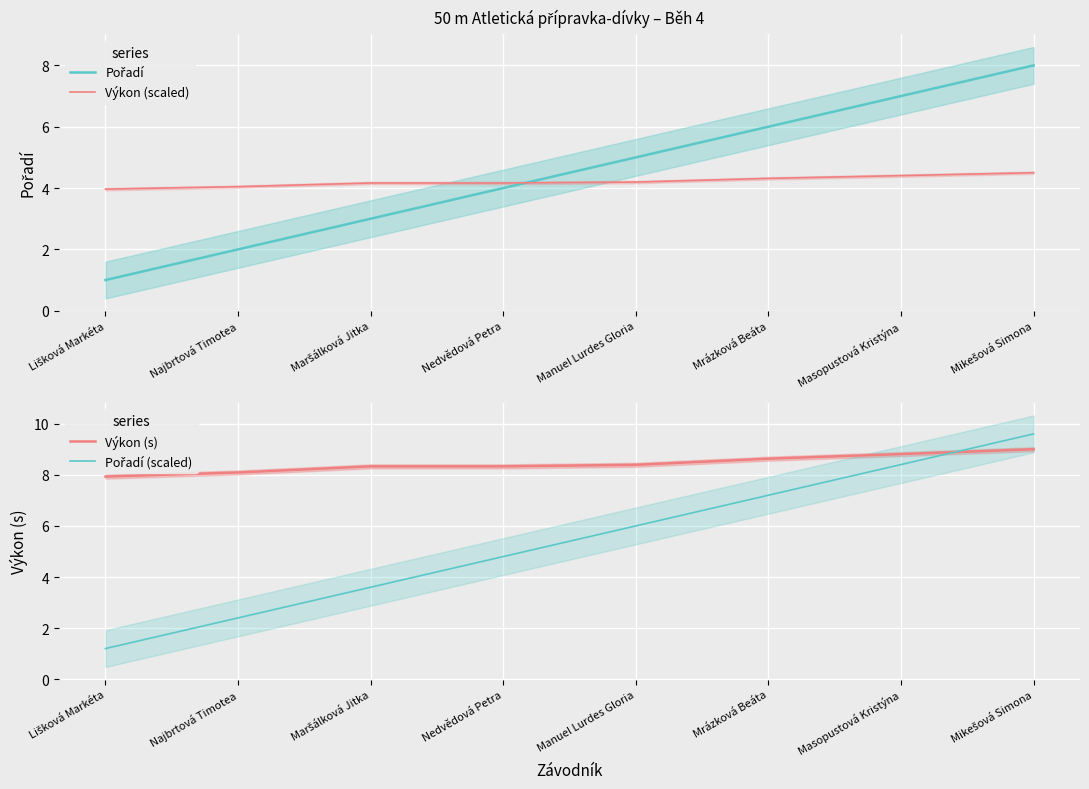

Reading right to left, extract all data points from this chart.

Pořadí: 8.0	7.0	6.0	5.0	4.0	3.0	2.0	1.0
Výkon (scaled): 4.5	4.4	4.3	4.2	4.2	4.2	4.0	4.0
Výkon (s): 9.0	8.8	8.6	8.4	8.3	8.3	8.1	7.9
Pořadí (scaled): 9.6	8.4	7.2	6.0	4.8	3.6	2.4	1.2